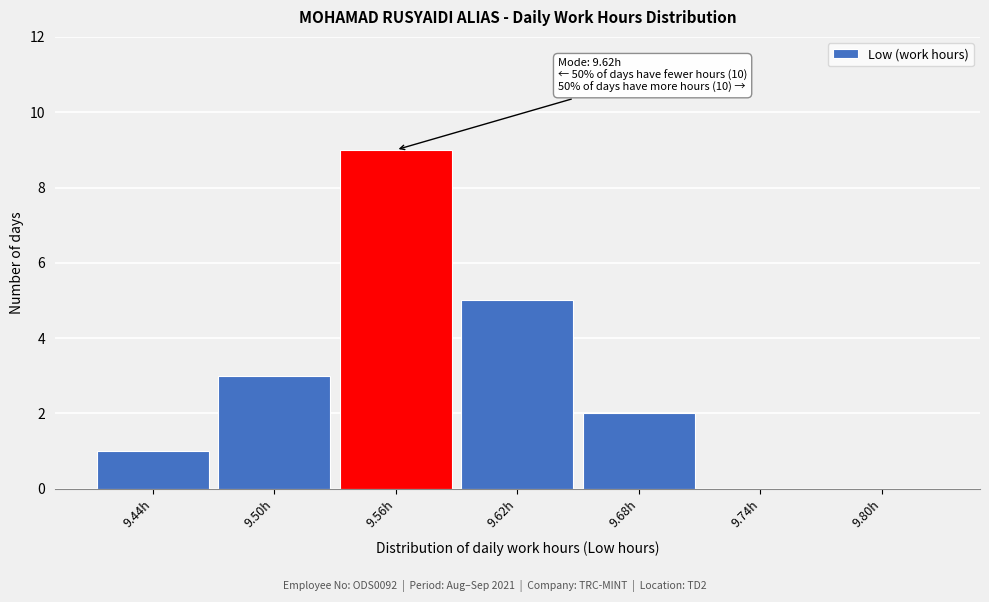

Reading left to right, extract all data points from this chart.

9.44h=1	9.50h=3	9.56h=9	9.62h=5	9.68h=2	9.74h=0	9.80h=0